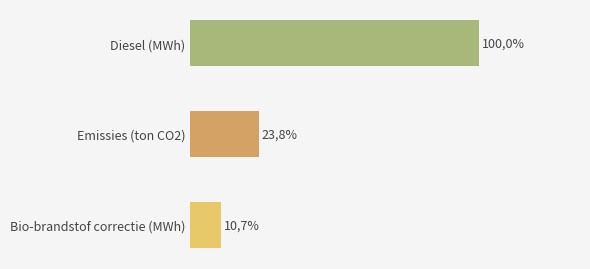

Count the number of data series in this chart.

1